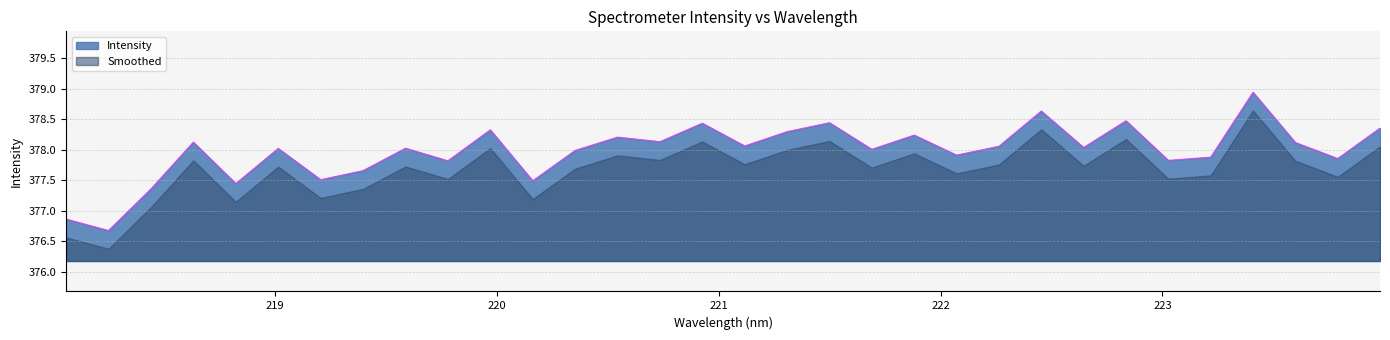

What is the sum of all values?

12095.3